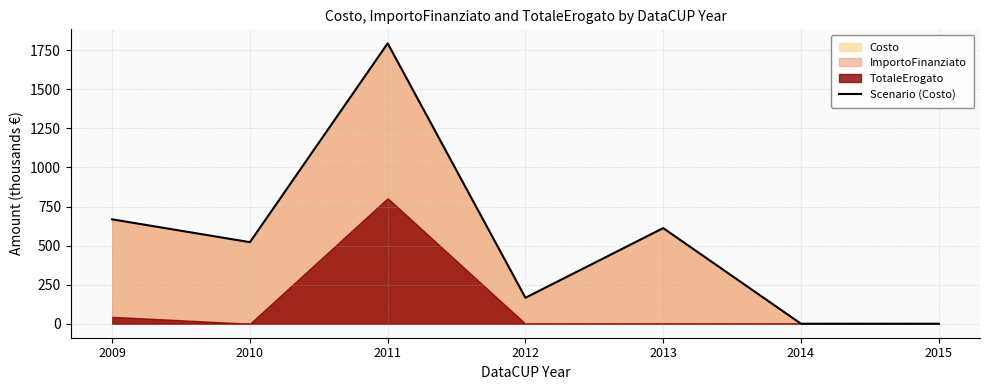

At which category does the data reach its first local peak?

2011